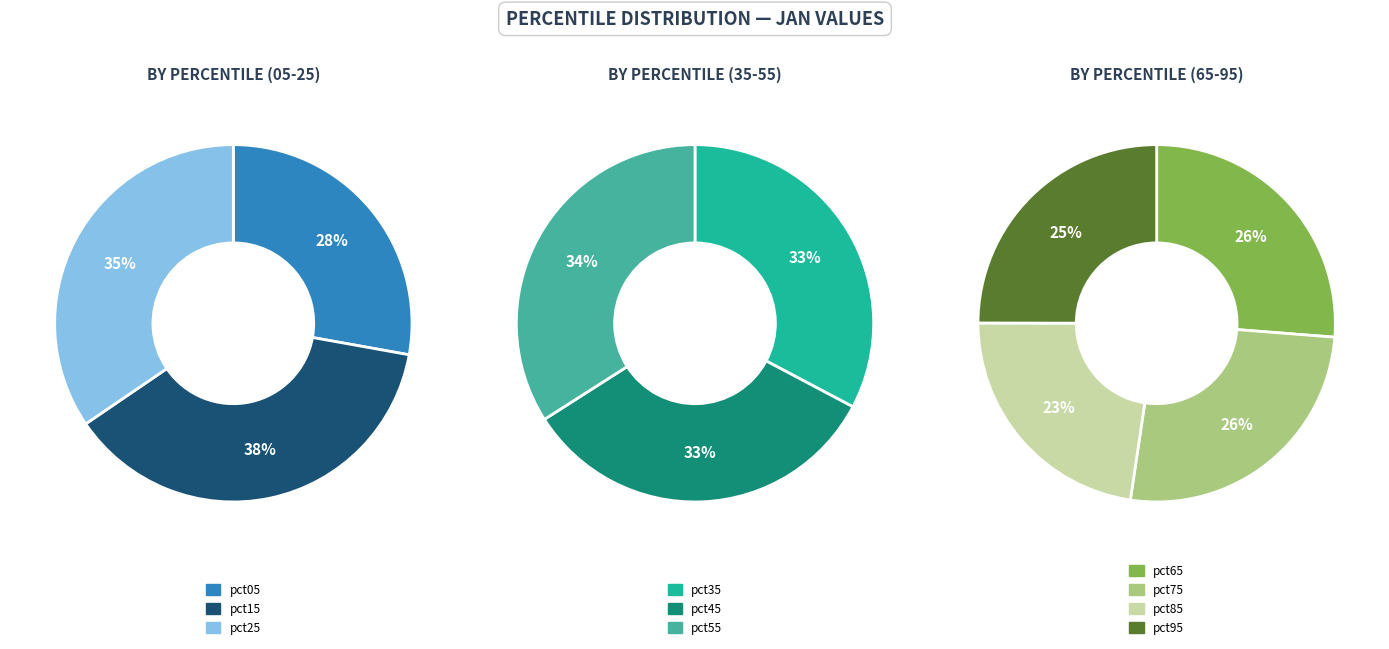

How many segments does this pie chart have?

10